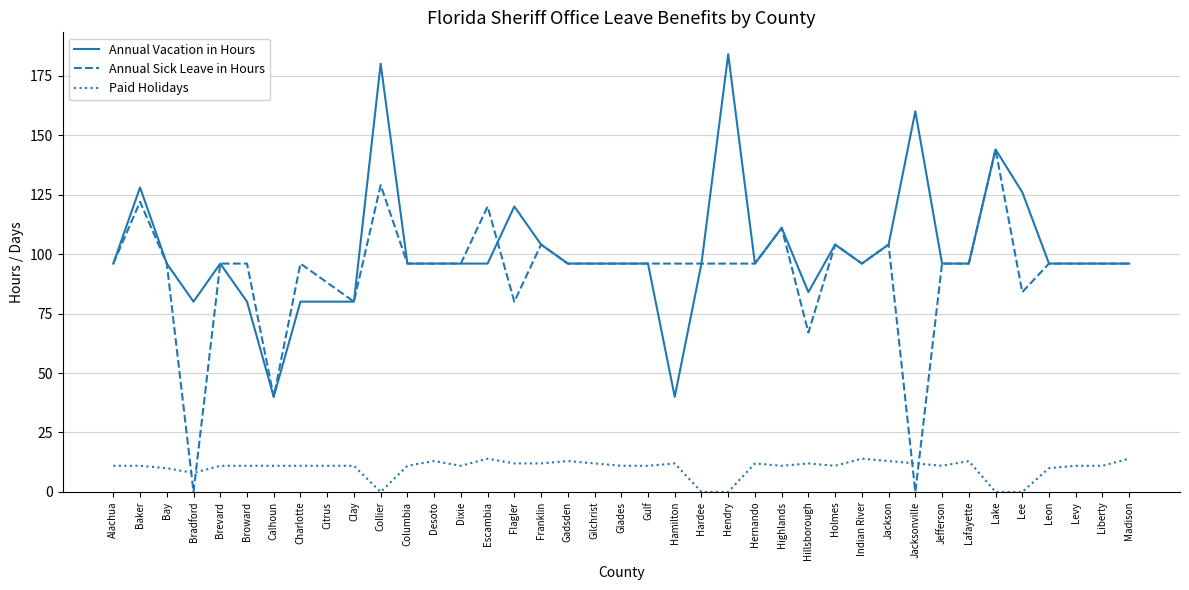

What is the total value across all series at Jackson?

221